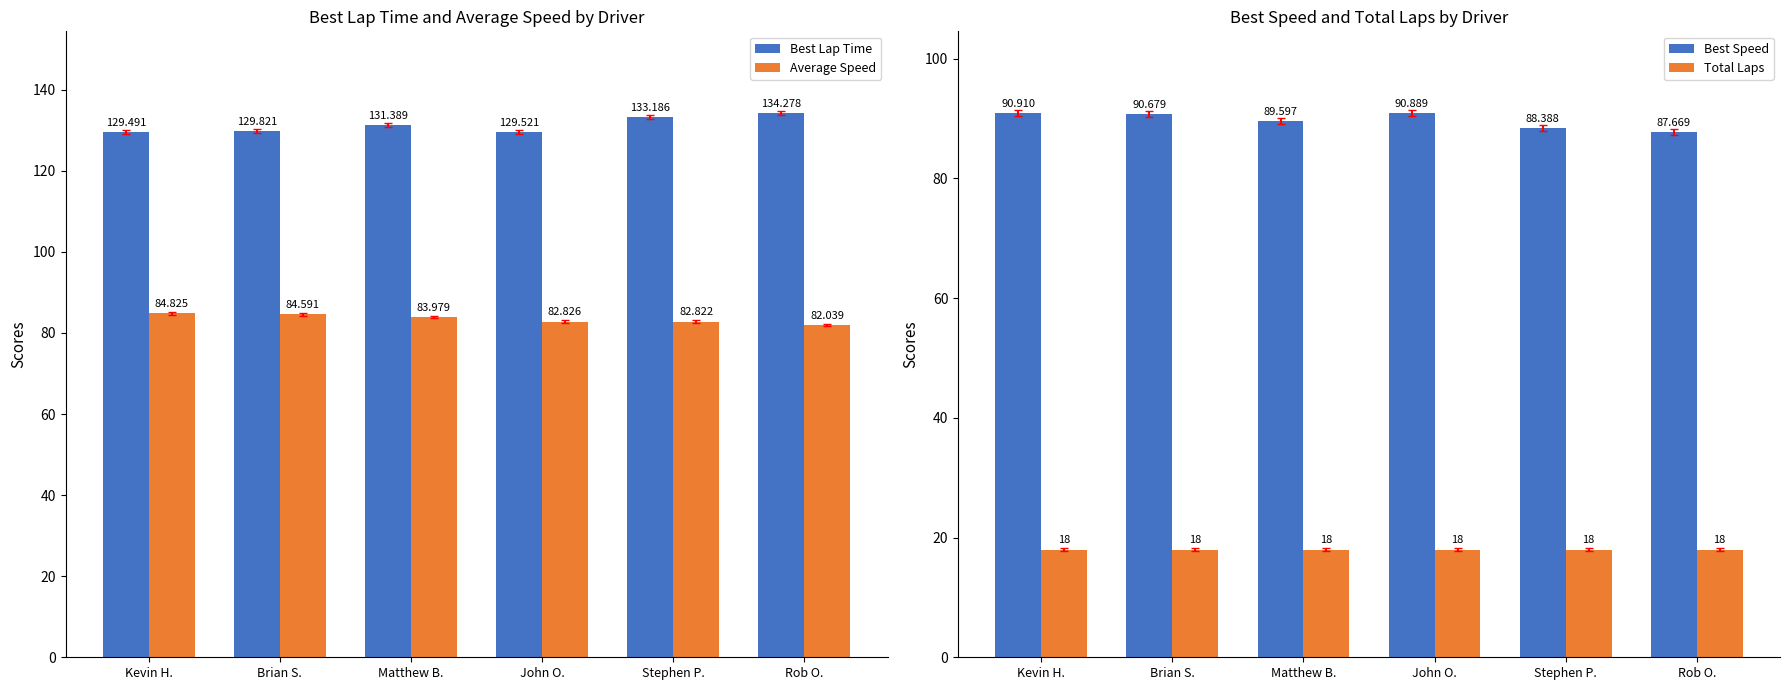

What is the total value across all series at Matthew B.?

323.0